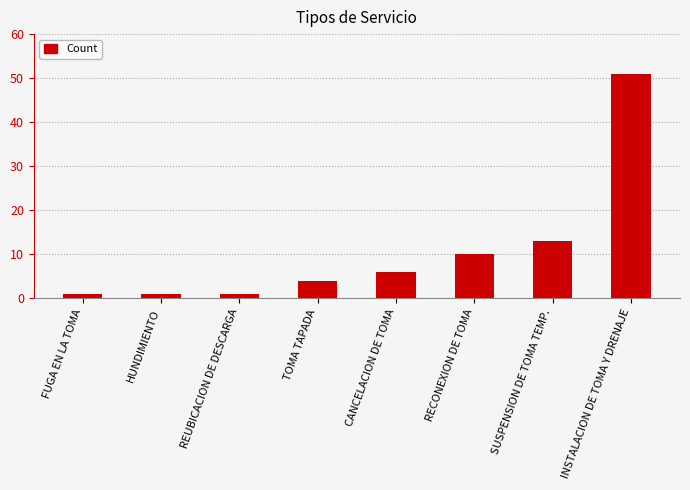

Between INSTALACION DE TOMA Y DRENAJE and TOMA TAPADA, which is larger?

INSTALACION DE TOMA Y DRENAJE